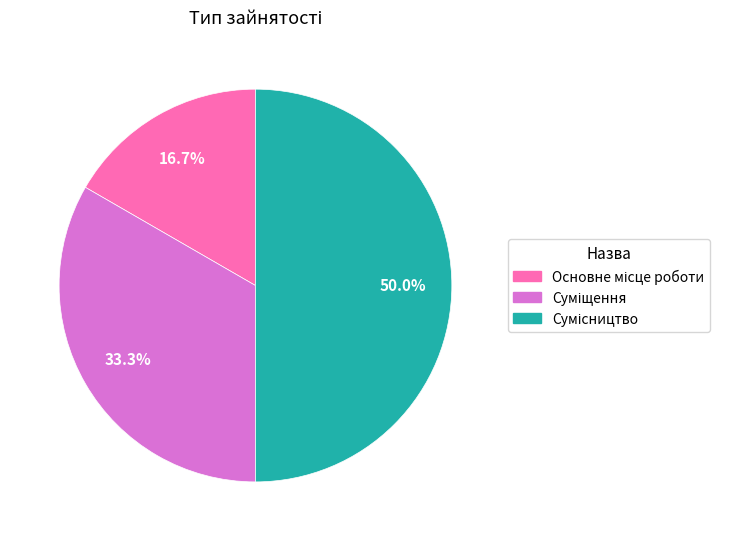

Which has a higher value, Сумісництво or Суміщення?

Сумісництво